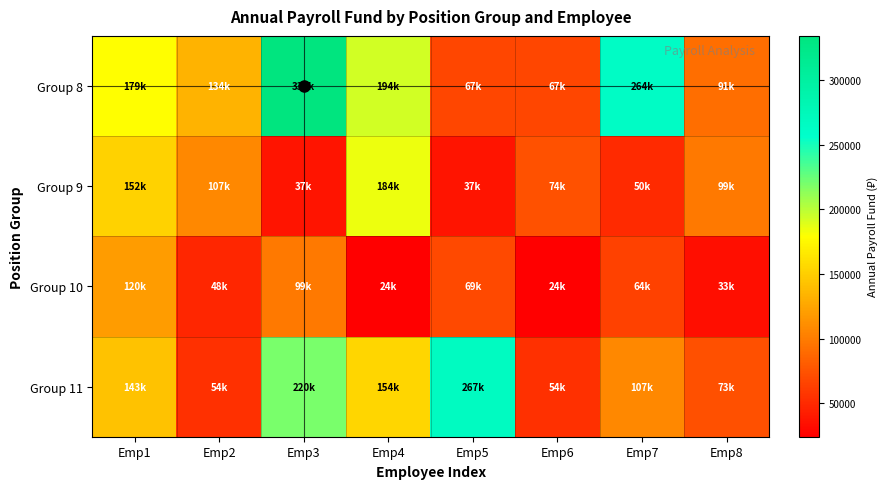

At Emp1, list the series in order from largest to smallest.

Group 8, Group 9, Group 11, Group 10